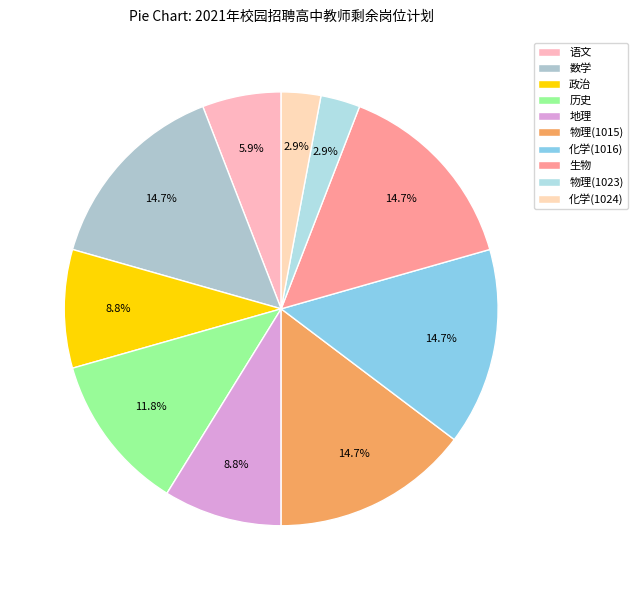

True or false: 政治 accounts for 2% of the total.

False